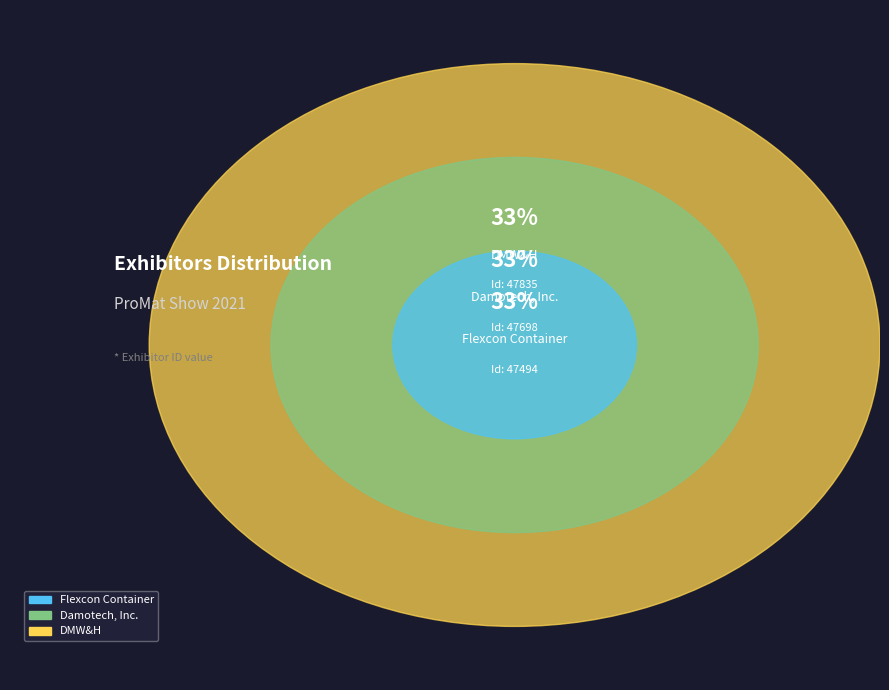

What percentage is NOT represented by Flexcon Container?

66.8%